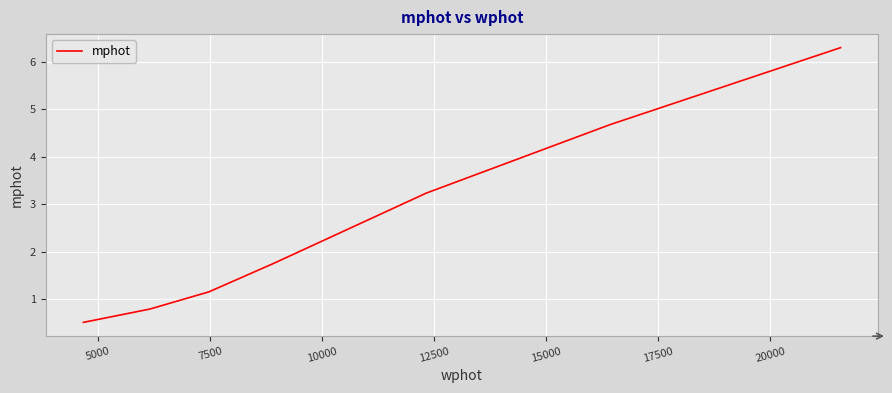

What is the greatest value displayed?

6.3